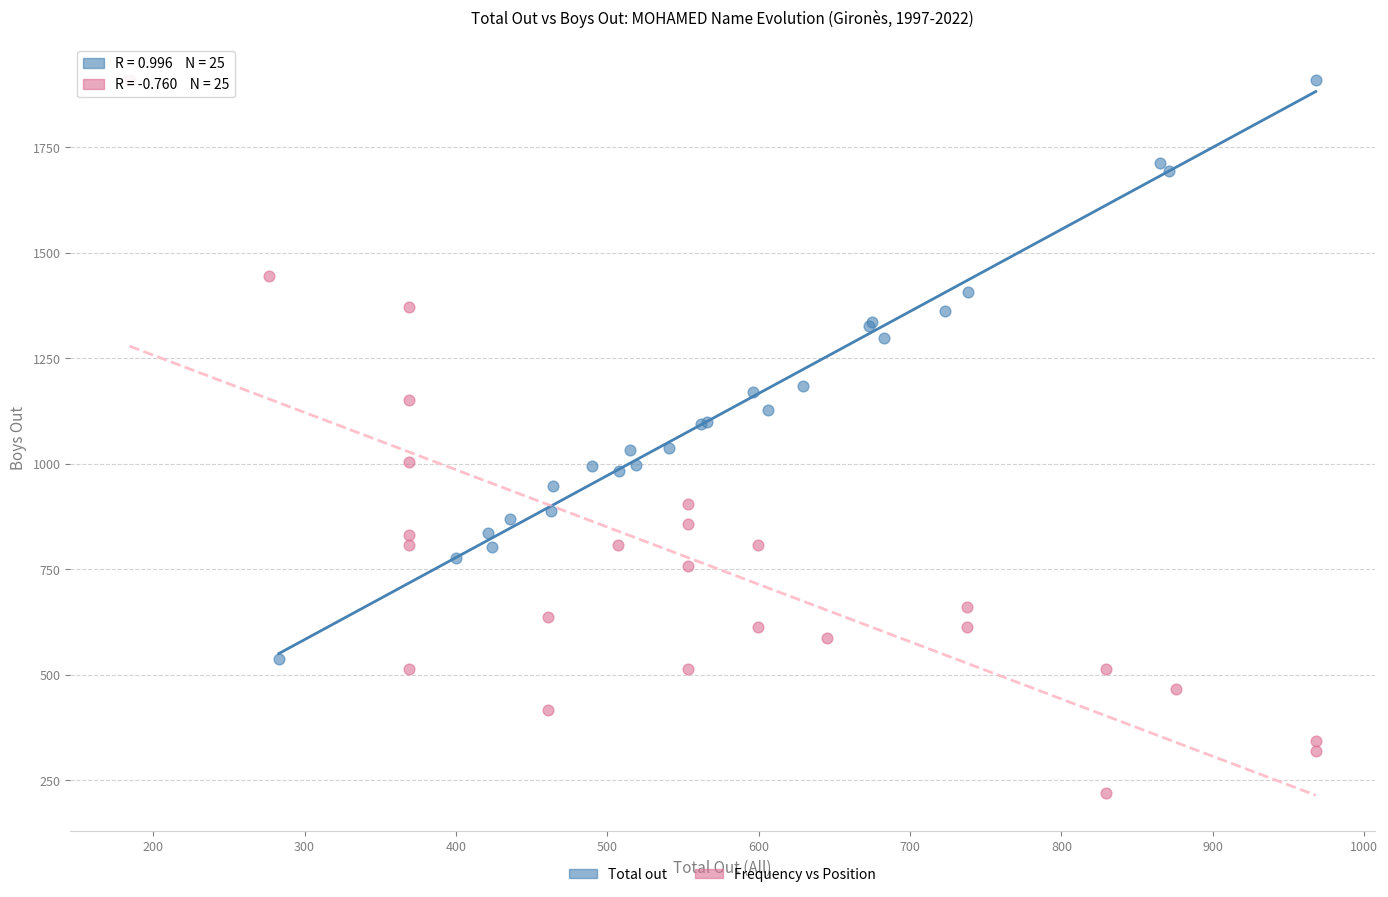

Which series has the widest spread of Y values?

Frequency vs Position